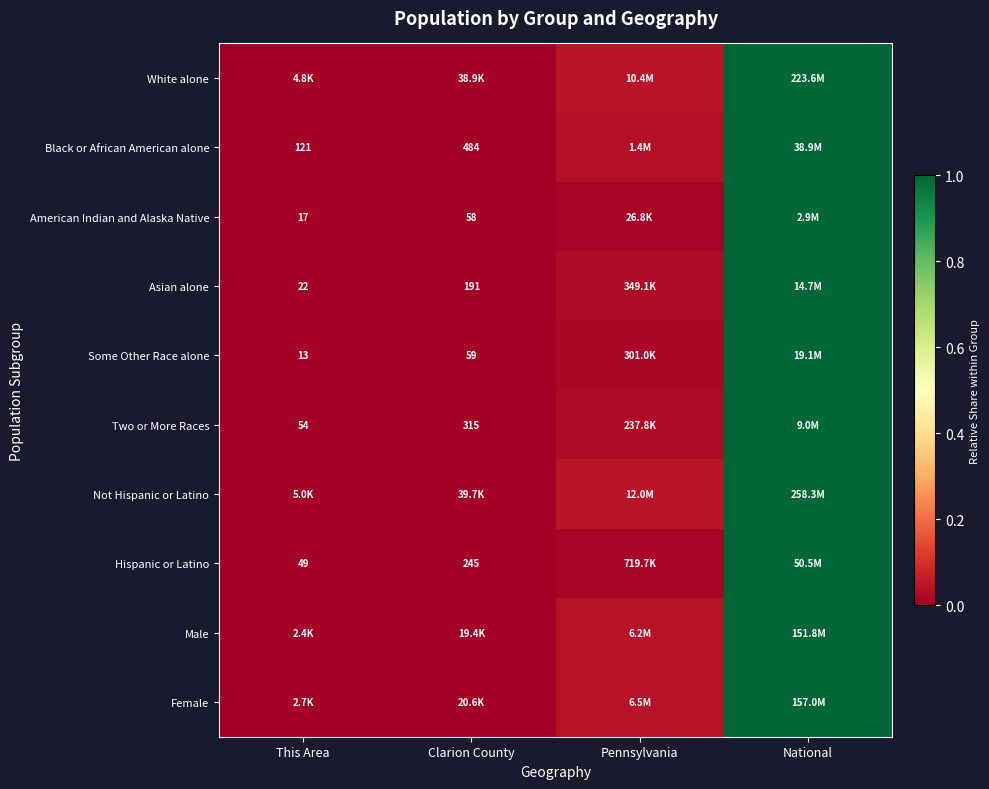

Is the value of American Indian and Alaska Native at This Area greater than the value of Not Hispanic or Latino at Clarion County?

No